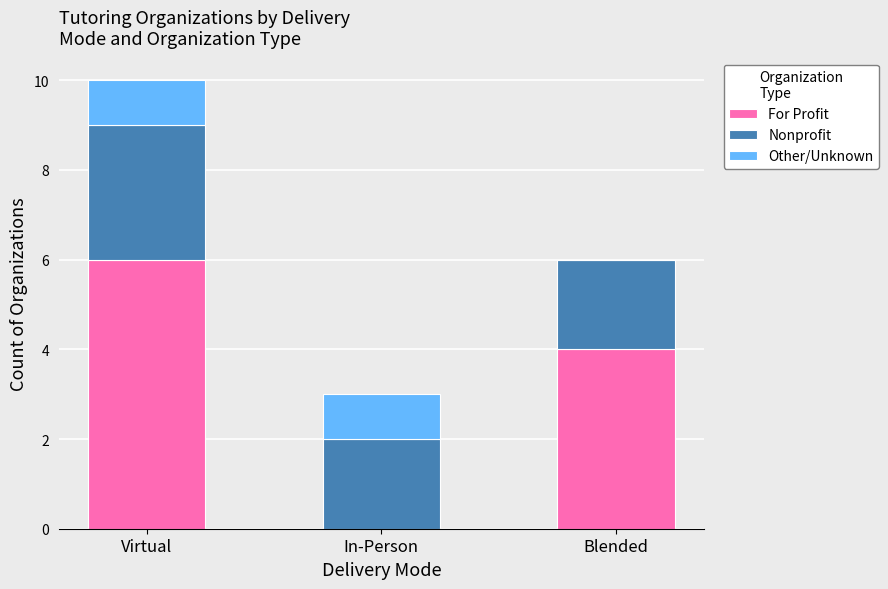

What are all the series names shown in the legend?

For Profit, Nonprofit, Other/Unknown